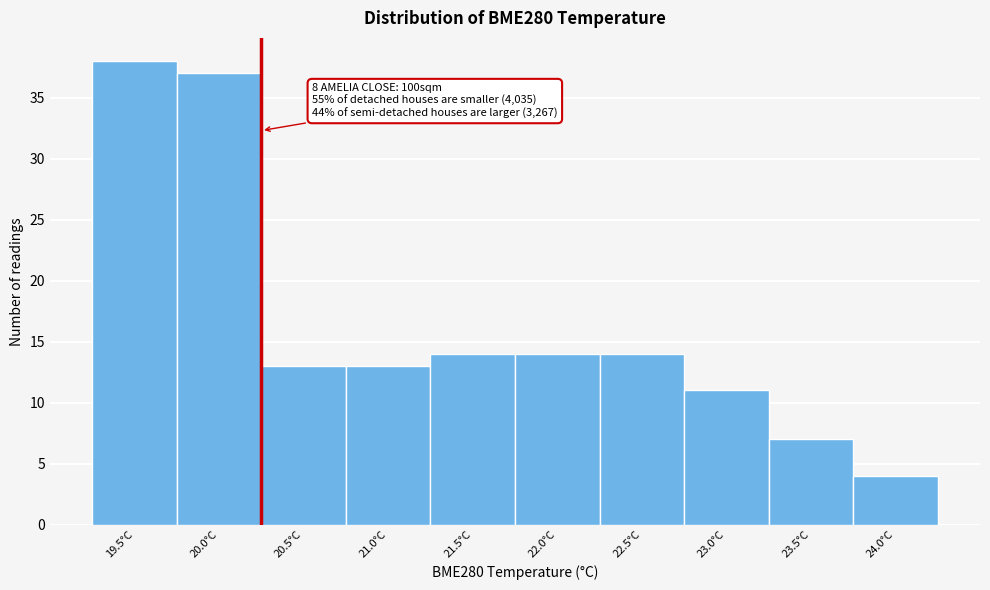

Reading left to right, list all the values displayed in this chart.

38	37	13	13	14	14	14	11	7	4